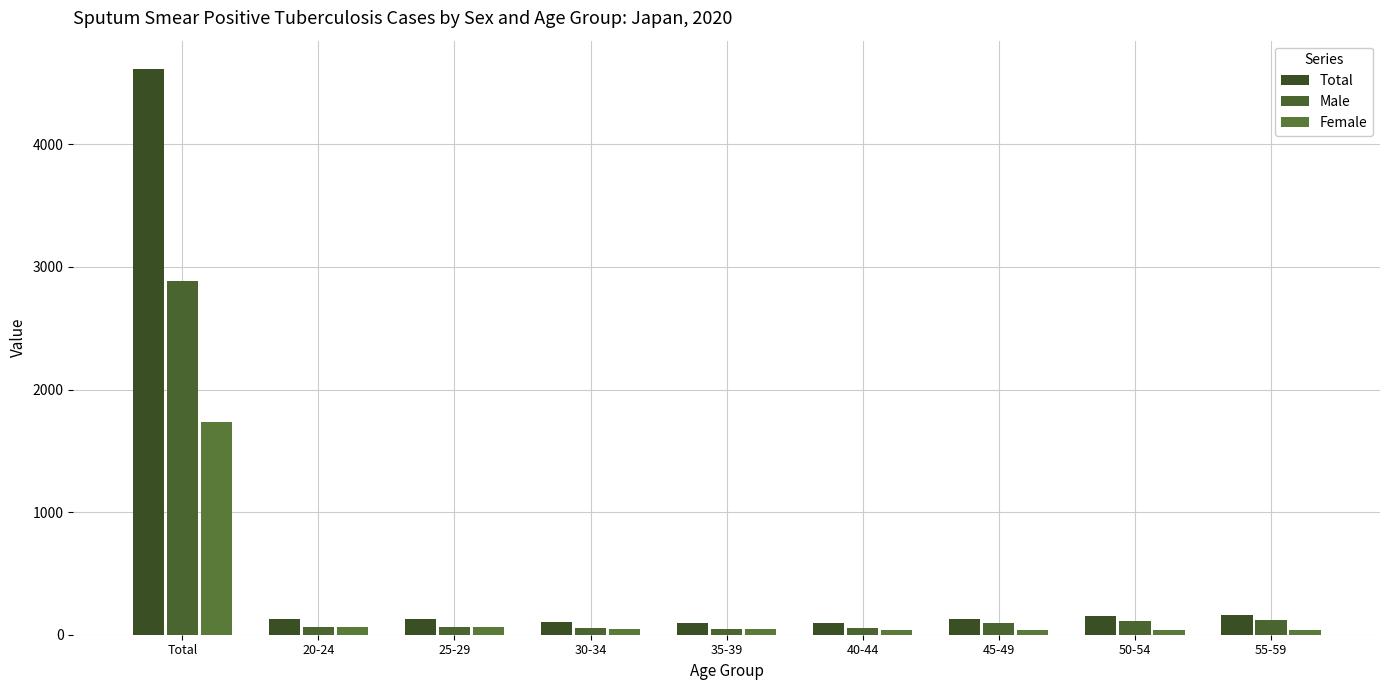

How many bars are there in total?

27